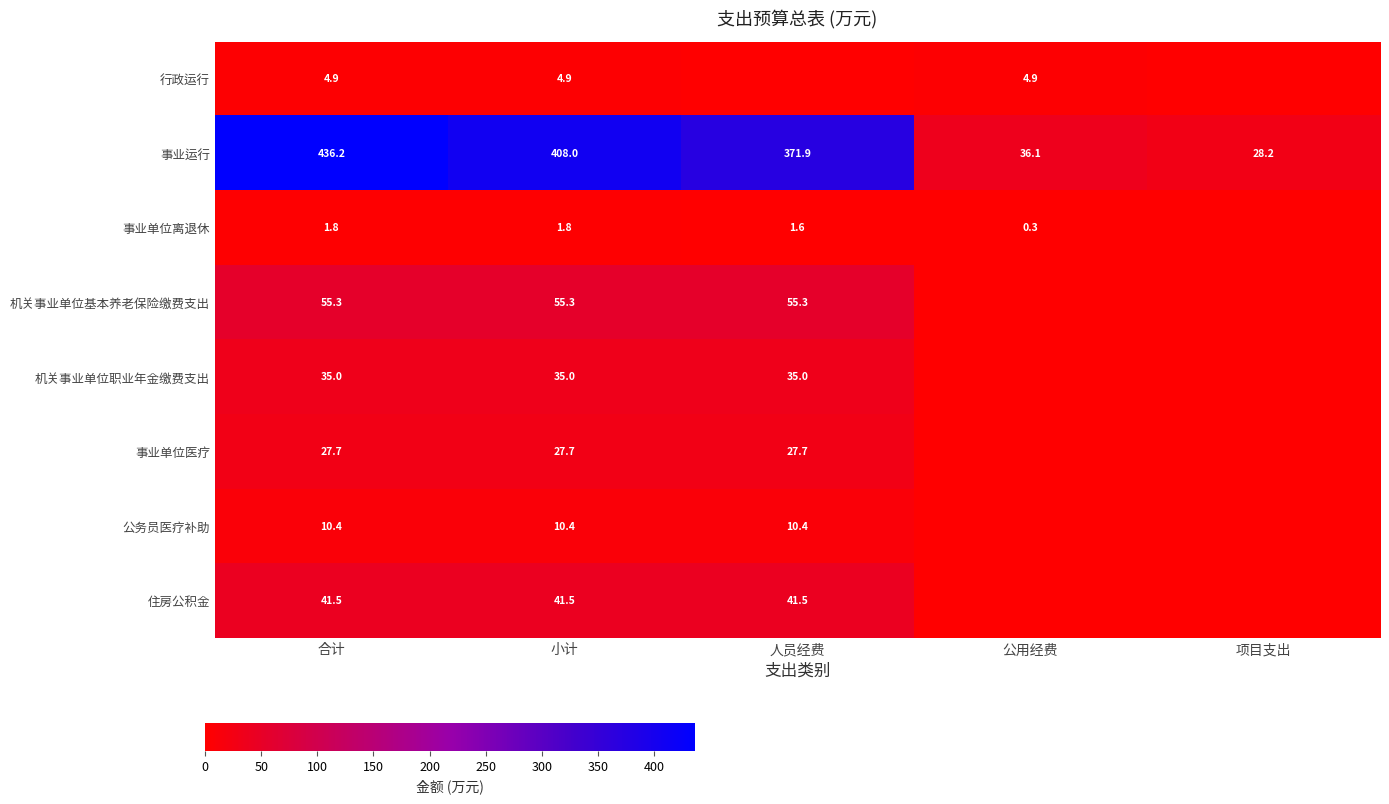

How many data points in 事业运行 are less than 371?

2